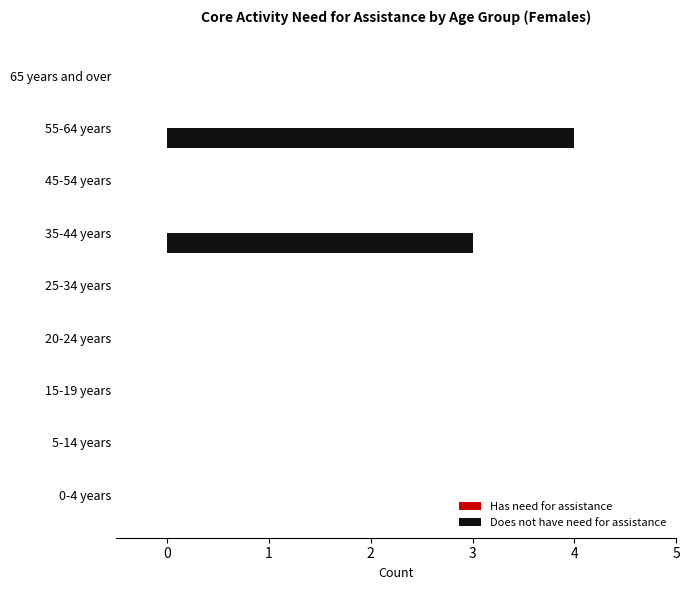

Which has a higher value, 65 years and over or 55-64 years?

55-64 years